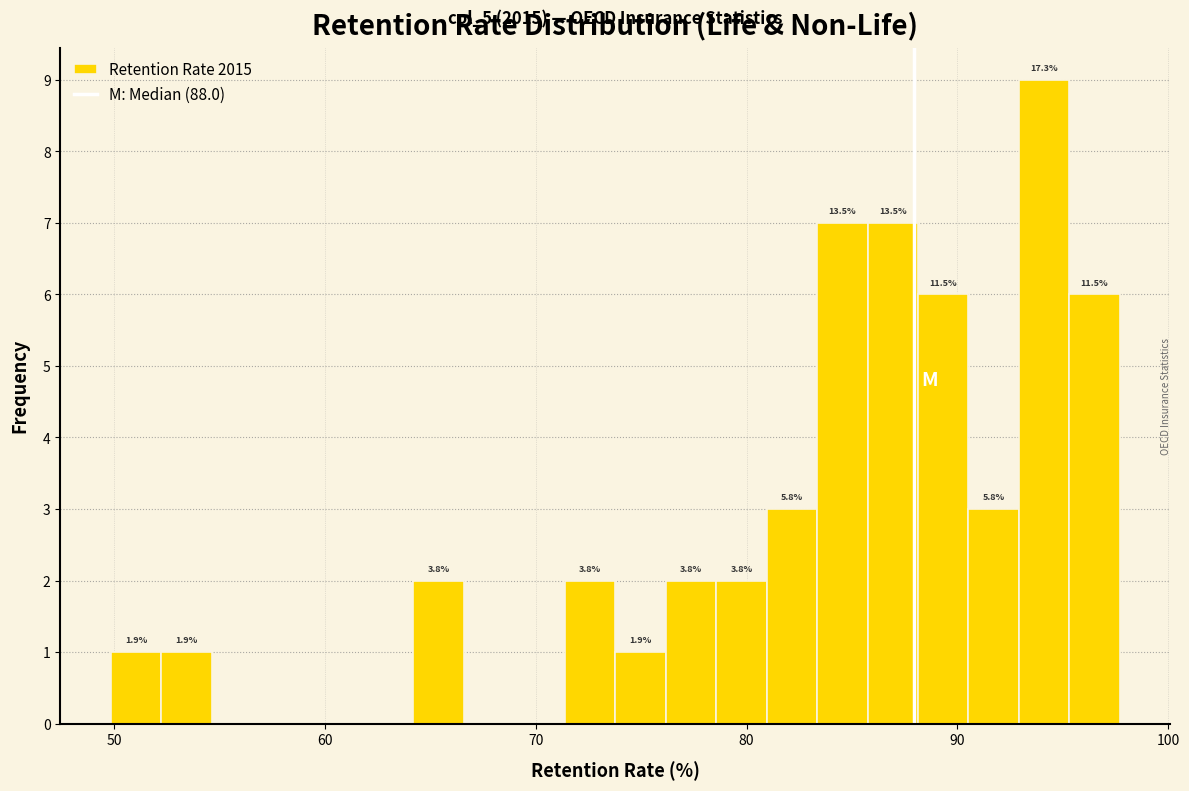

Around what value on the x-axis is the tallest bar? Give the approximate position of its centre, as read against the axis.

94